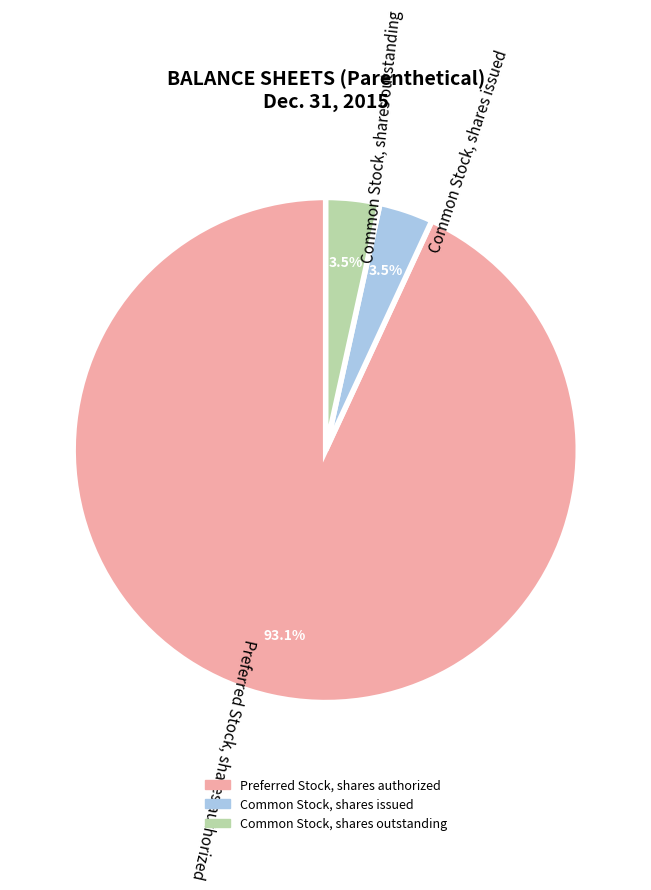

Approximately how many times larger is the value at Common Stock, shares outstanding compared to Common Stock, shares issued?

1.0